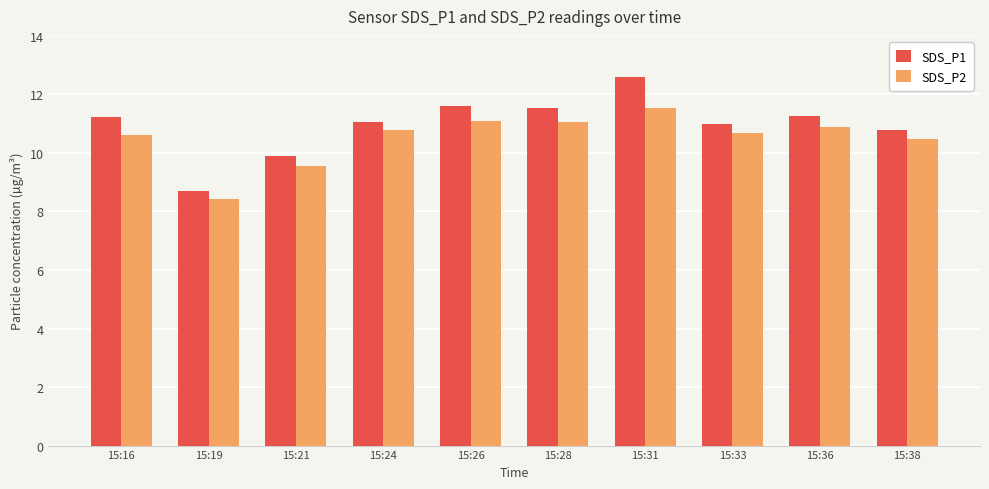

At which label does SDS_P1 reach its minimum?

15:19